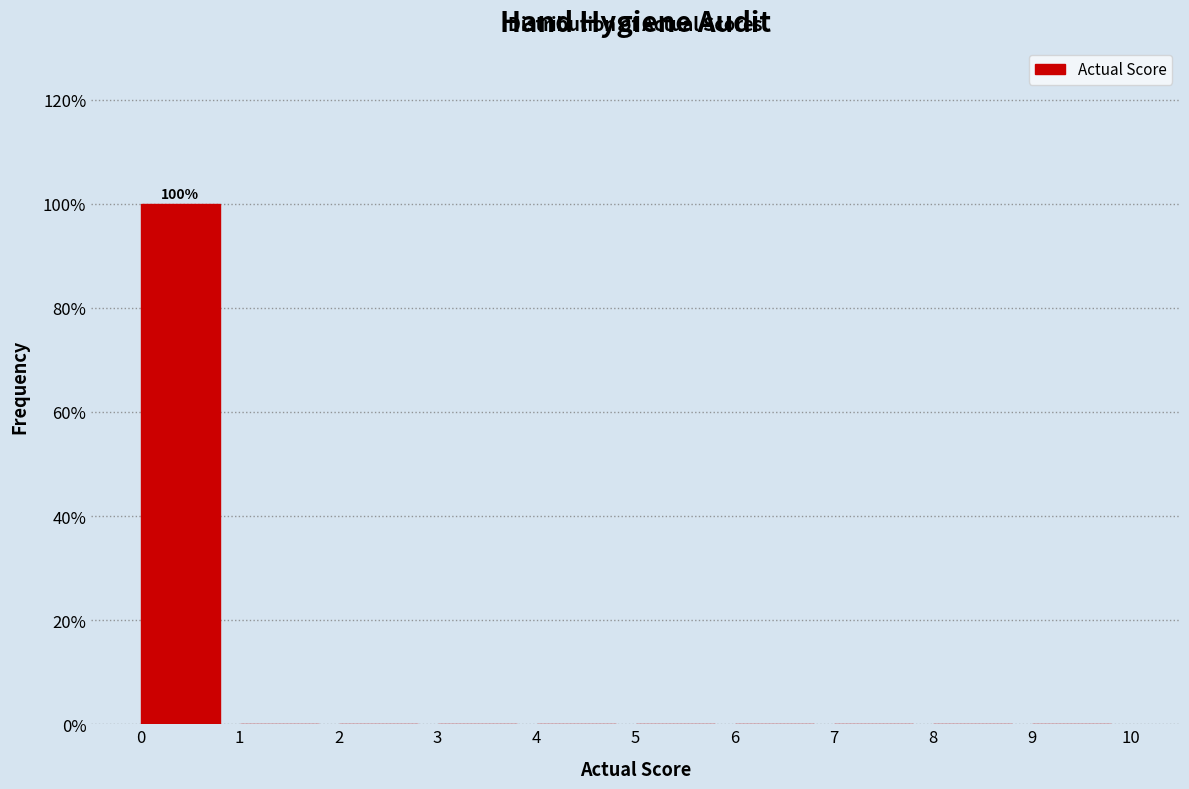

Over which range of the x-axis is the bar tallest?

0 to 1